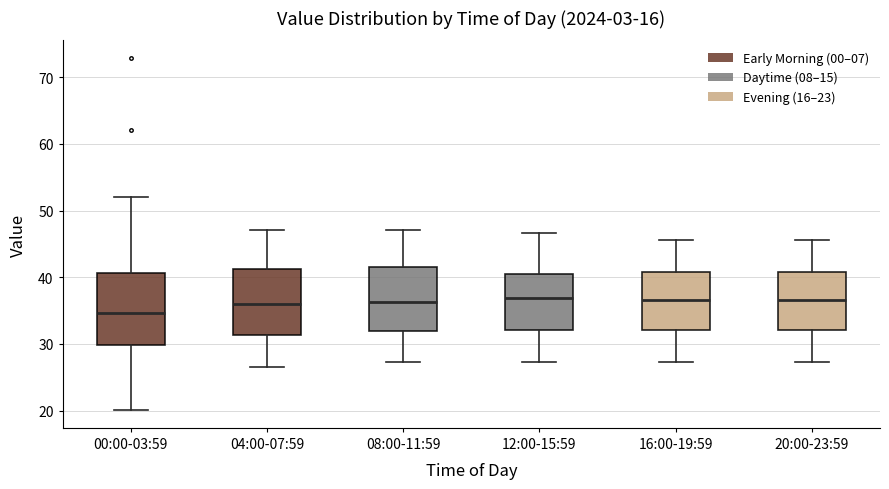

Reading left to right, read every box against the y-axis: the position of its median line, the range the box covers, and the ends of its whiskers. The values are not printed on the chart, so give them approximately, as read against the axis.

00:00-03:59: median 35, box 30 to 41, whiskers 20 to 52
04:00-07:59: median 36, box 31 to 41, whiskers 27 to 47
08:00-11:59: median 36, box 32 to 42, whiskers 27 to 47
12:00-15:59: median 37, box 32 to 41, whiskers 27 to 47
16:00-19:59: median 37, box 32 to 41, whiskers 27 to 46
20:00-23:59: median 37, box 32 to 41, whiskers 27 to 46